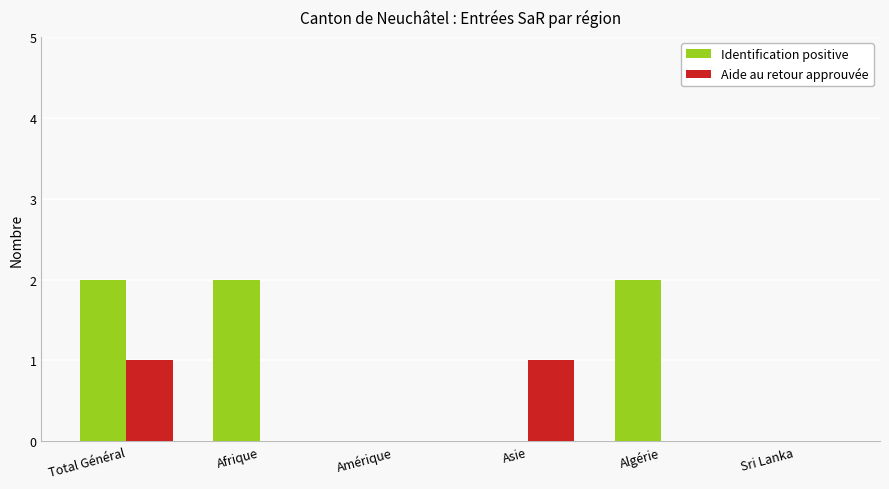

True or false: Aide au retour approuvée has a value of 0 at Algérie.

True